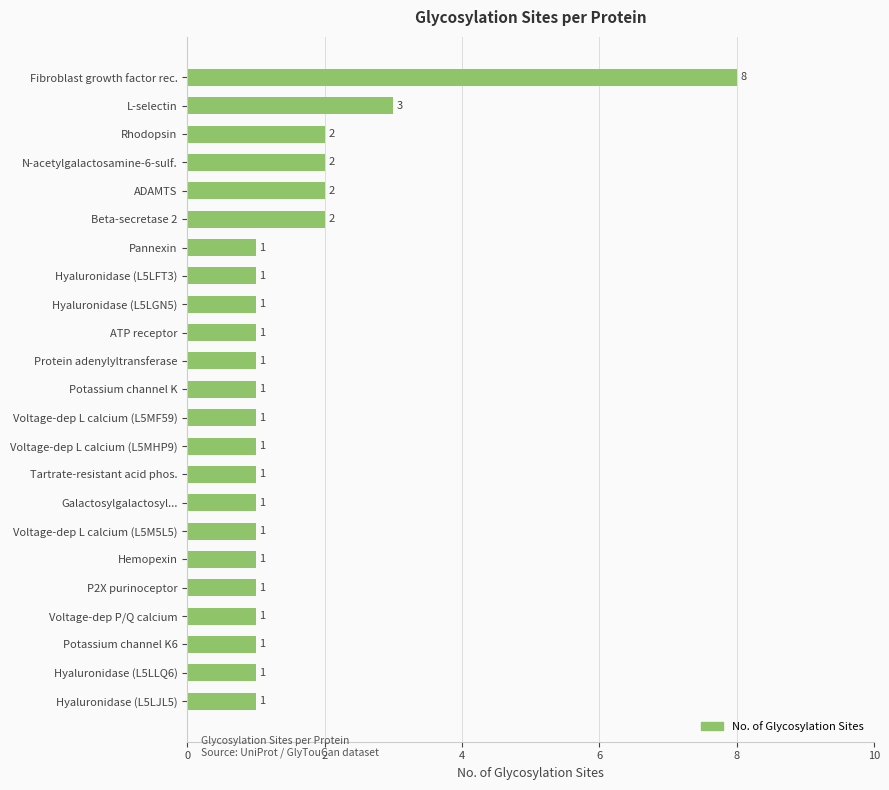

Which label corresponds to the largest value in the chart?

Fibroblast growth factor rec.